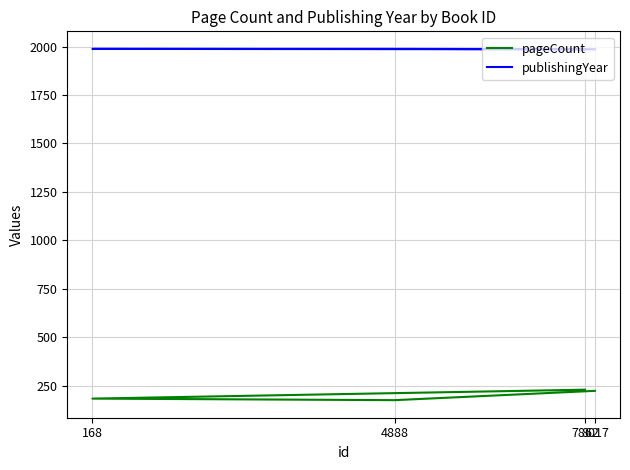

The value of pageCount at 7862 is 107. True or false?

False